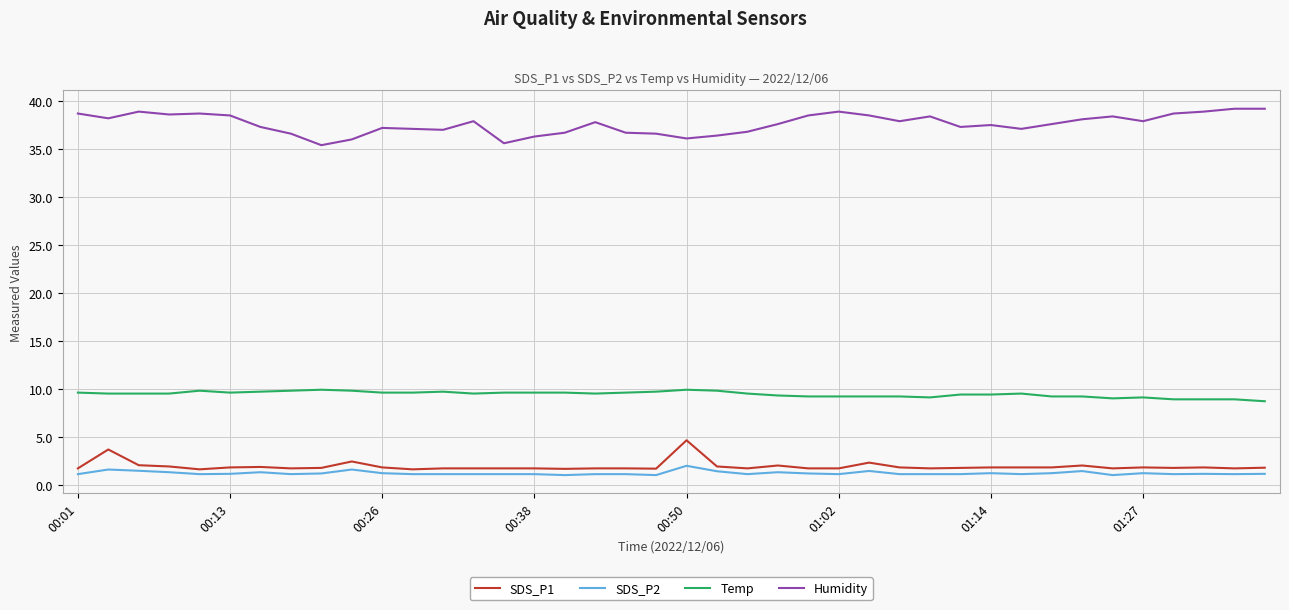

True or false: Humidity and SDS_P1 cross at least once.

False